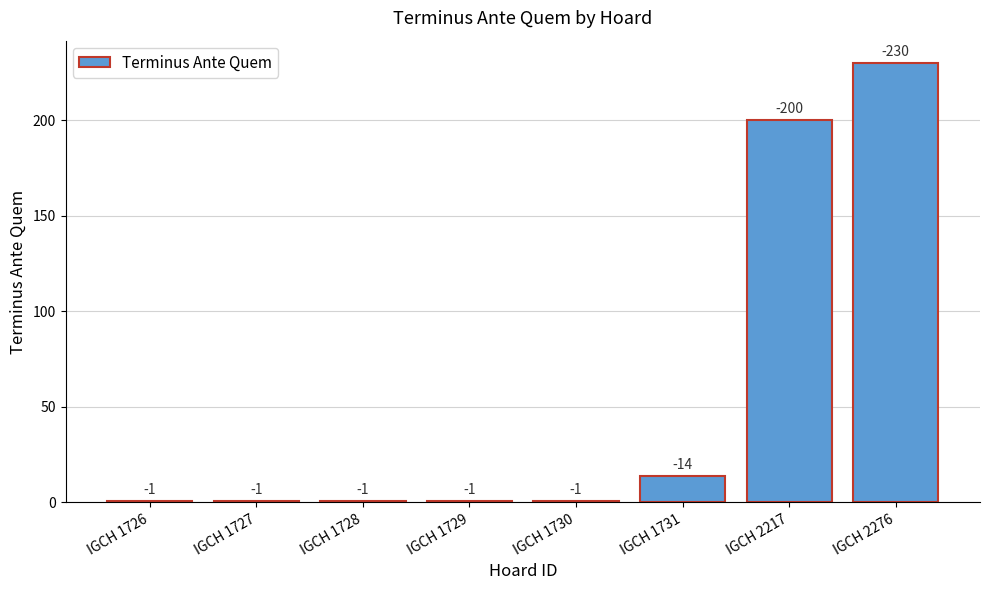

Is it true that the value at IGCH 1726 is 1?

True